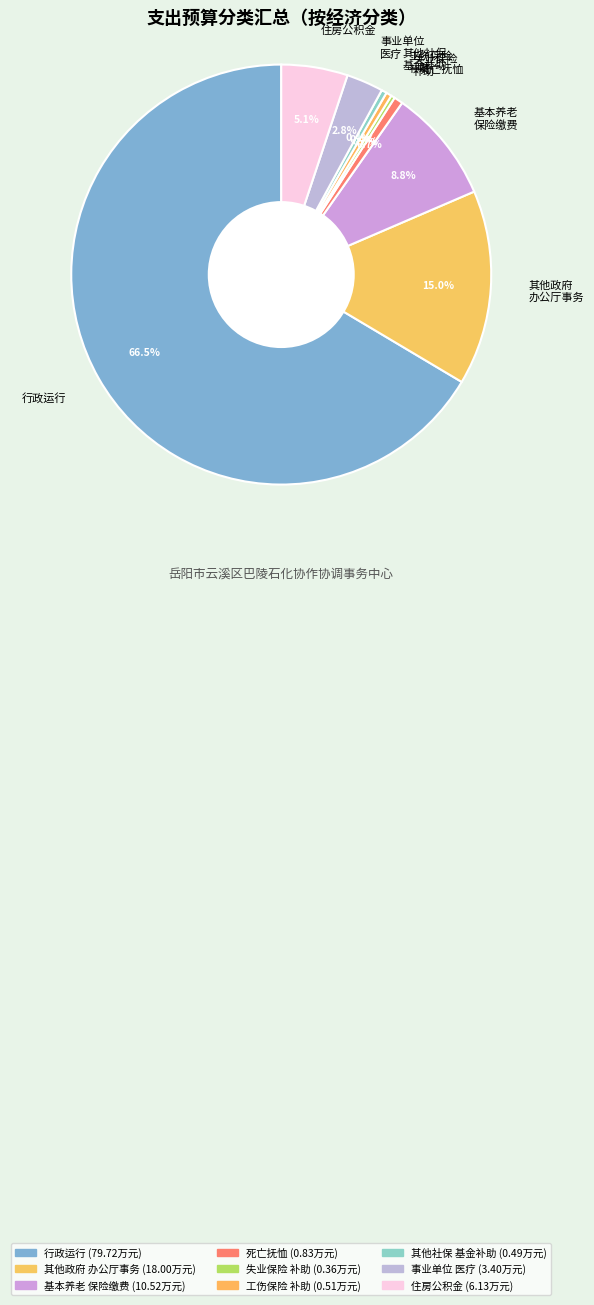

Which slice is the largest?

行政运行